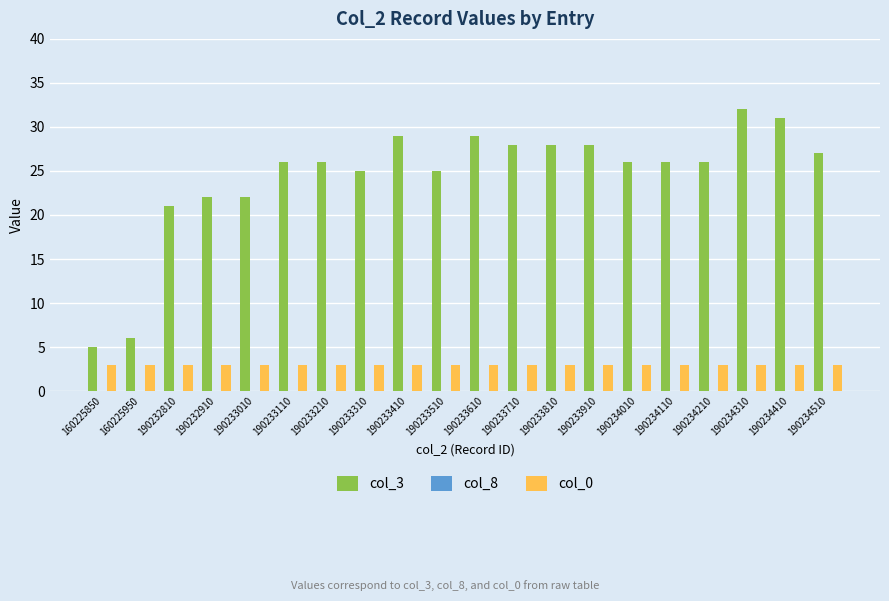

What is the total value across all series at 190233410?

32